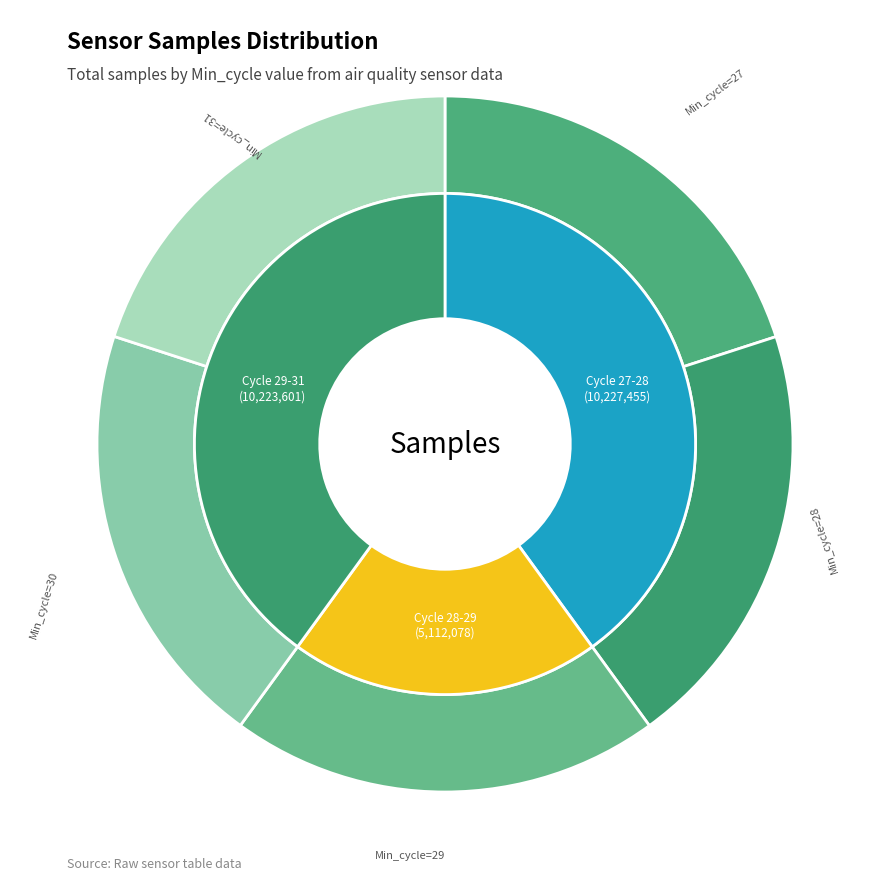

Is the sum of Min_cycle=29 and Min_cycle=27 greater than half?

No